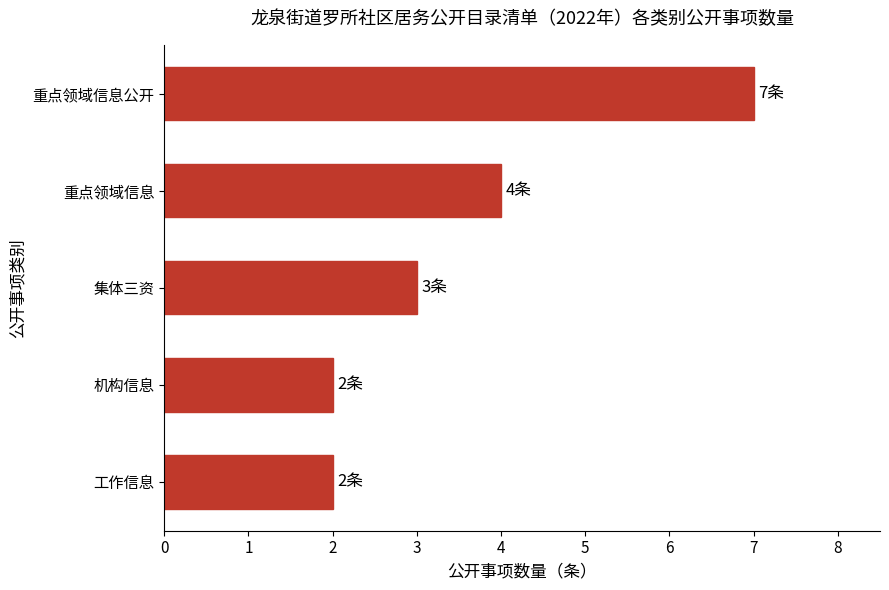

Reading top to bottom, list all the values displayed in this chart.

7	4	3	2	2